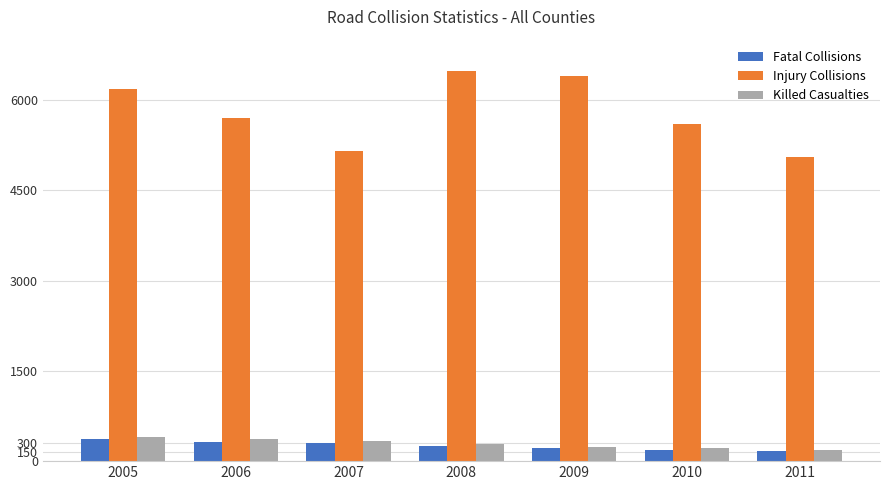

What is the greatest value displayed?

6482